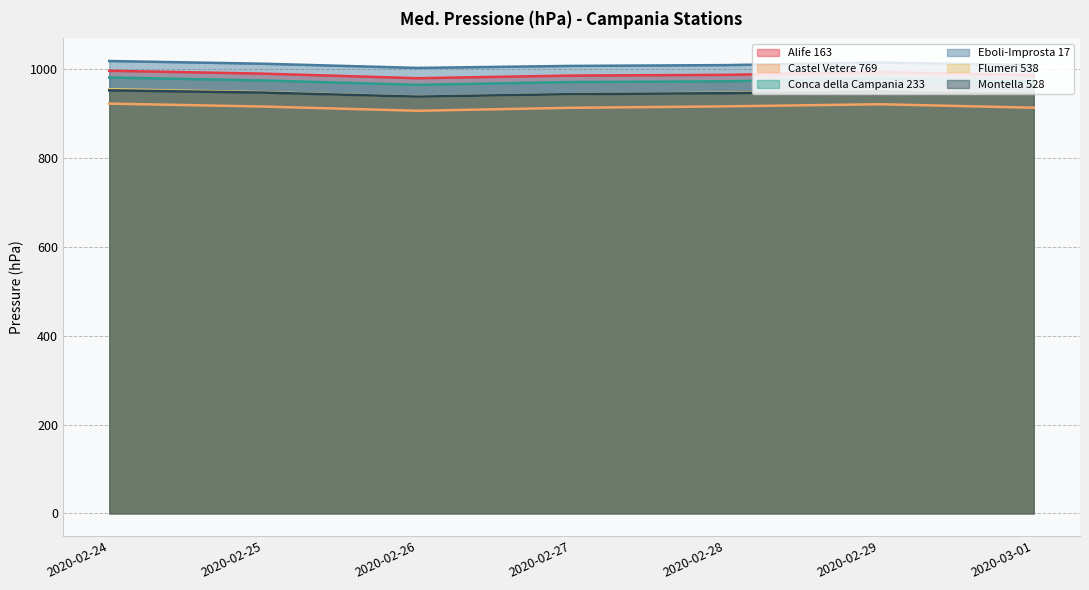

What are all the series names shown in the legend?

Alife 163, Castel Vetere 769, Conca della Campania 233, Eboli-Improsta 17, Flumeri 538, Montella 528